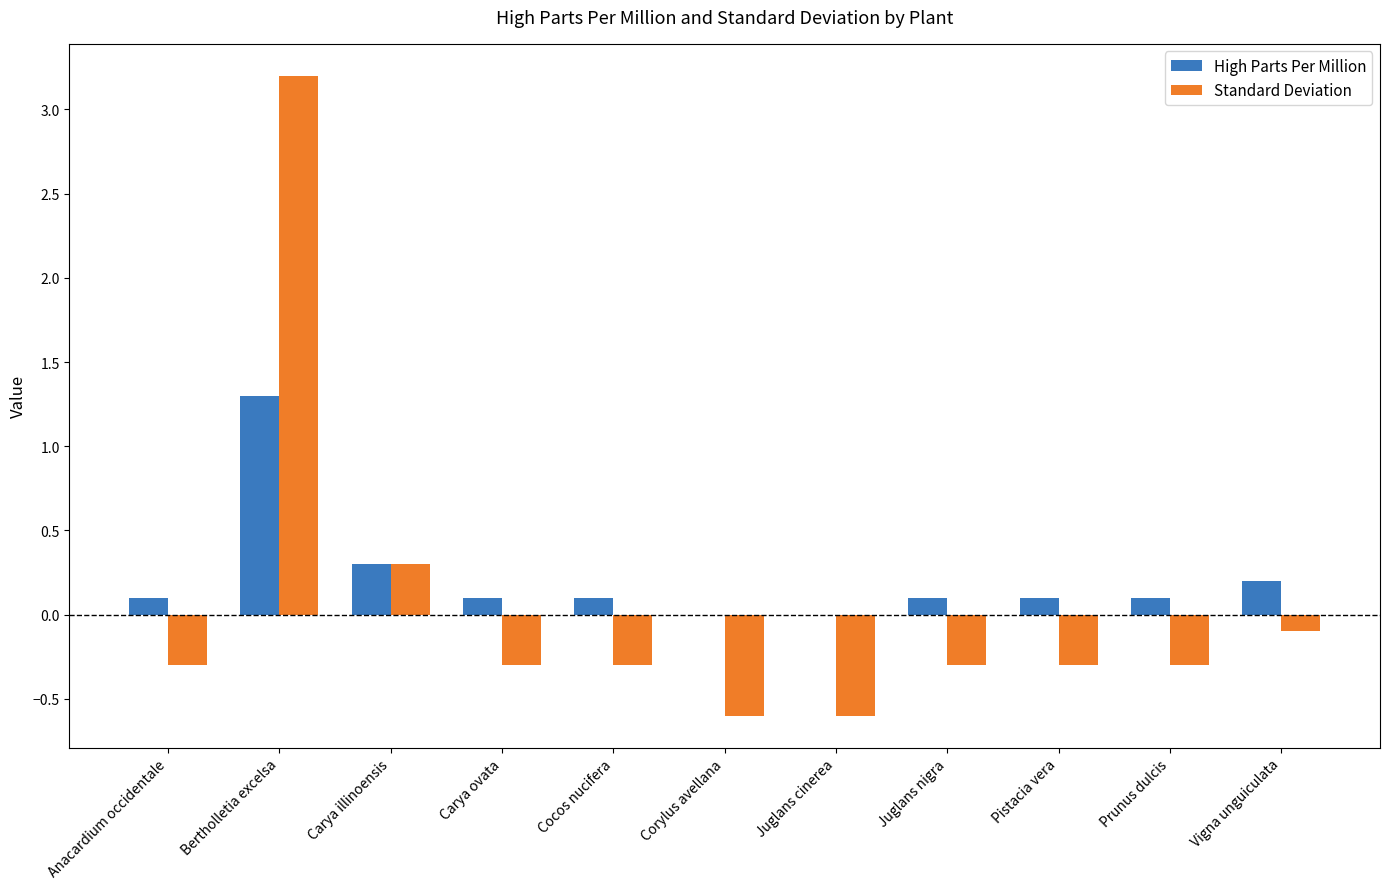

Read the Standard Deviation value at Carya illinoensis.

0.3